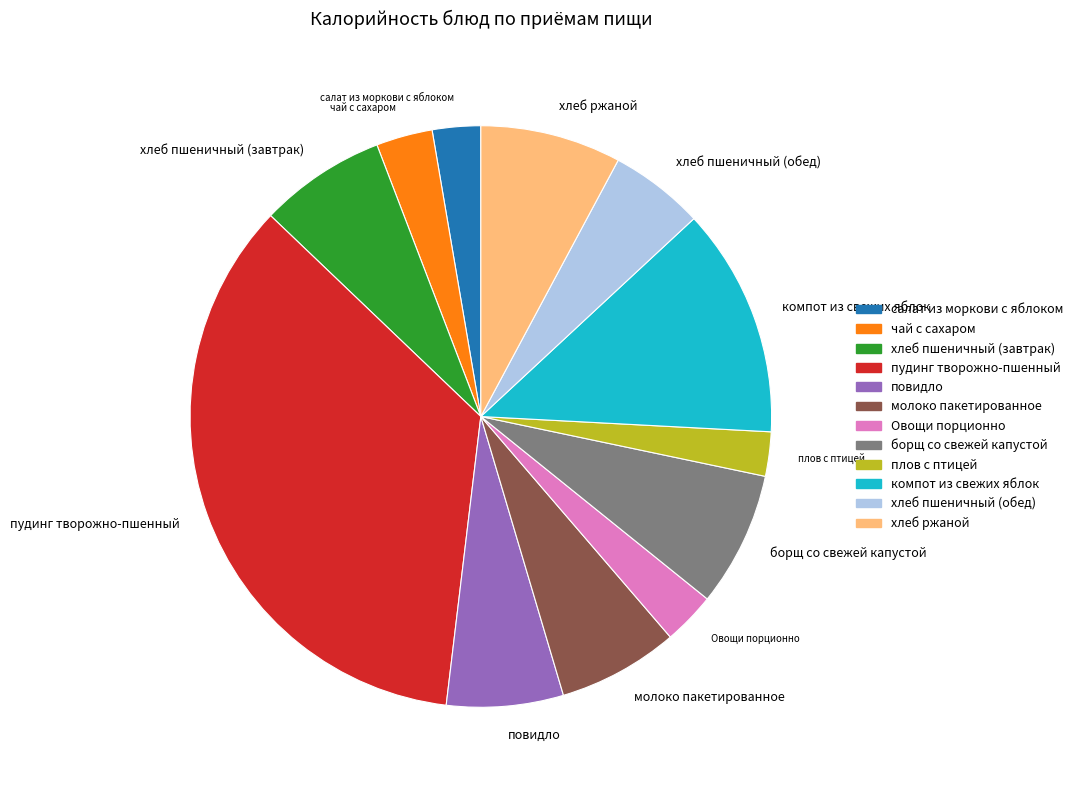

Is there a majority slice in this chart?

No